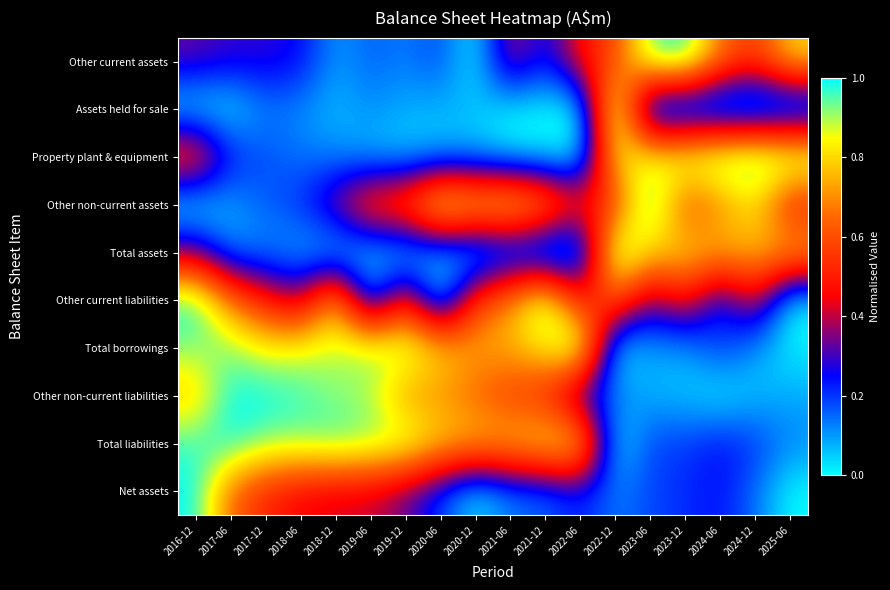

Reading left to right, what are all the values shown in this chart?

Other current assets: 2016-12=0.3	2017-06=0.3	2017-12=0.3	2018-06=0.3	2018-12=0.1	2019-06=0.2	2019-12=0.1	2020-06=0.2	2020-12=0.0	2021-06=0.4	2021-12=0.2	2022-06=0.5	2022-12=0.6	2023-06=1.0	2023-12=1.0	2024-06=0.7	2024-12=0.6	2025-06=0.8
Assets held for sale: 2016-12=0.0	2017-06=0.0	2017-12=0.1	2018-06=0.1	2018-12=0.1	2019-06=0.1	2019-12=0.1	2020-06=0.1	2020-12=0.1	2021-06=0.0	2021-12=0.0	2022-06=0.0	2022-12=1.0	2023-06=0.0	2023-12=0.0	2024-06=0.0	2024-12=0.0	2025-06=0.0
Property plant & equipment: 2016-12=0.6	2017-06=0.2	2017-12=0.2	2018-06=0.1	2018-12=0.1	2019-06=0.1	2019-12=0.0	2020-06=0.1	2020-12=0.1	2021-06=0.0	2021-12=0.0	2022-06=0.0	2022-12=0.8	2023-06=0.9	2023-12=0.9	2024-06=1.0	2024-12=1.0	2025-06=1.0
Other non-current assets: 2016-12=0.0	2017-06=0.1	2017-12=0.2	2018-06=0.2	2018-12=0.4	2019-06=0.6	2019-12=0.6	2020-06=0.9	2020-12=0.9	2021-06=0.9	2021-12=0.8	2022-06=0.5	2022-12=0.5	2023-06=1.0	2023-12=0.6	2024-06=0.7	2024-12=0.8	2025-06=0.5
Total assets: 2016-12=0.3	2017-06=0.1	2017-12=0.1	2018-06=0.1	2018-12=0.0	2019-06=0.0	2019-12=0.0	2020-06=0.1	2020-12=0.0	2021-06=0.1	2021-12=0.0	2022-06=0.0	2022-12=1.0	2023-06=0.8	2023-12=0.8	2024-06=0.8	2024-12=0.8	2025-06=0.8
Other current liabilities: 2016-12=1.0	2017-06=0.7	2017-12=0.5	2018-06=0.4	2018-12=0.8	2019-06=0.1	2019-12=0.5	2020-06=0.0	2020-12=0.6	2021-06=0.7	2021-12=1.0	2022-06=0.5	2022-12=0.6	2023-06=0.3	2023-12=0.5	2024-06=0.2	2024-12=0.5	2025-06=0.0
Total borrowings: 2016-12=0.9	2017-06=0.9	2017-12=0.8	2018-06=0.9	2018-12=0.9	2019-06=0.9	2019-12=0.9	2020-06=0.8	2020-12=0.7	2021-06=0.8	2021-12=0.8	2022-06=1.0	2022-12=0.0	2023-06=0.1	2023-12=0.1	2024-06=0.2	2024-12=0.1	2025-06=0.0
Other non-current liabilities: 2016-12=0.8	2017-06=1.0	2017-12=1.0	2018-06=1.0	2018-12=0.9	2019-06=0.9	2019-12=0.7	2020-06=0.7	2020-12=0.6	2021-06=0.6	2021-12=0.5	2022-06=0.2	2022-12=0.1	2023-06=0.1	2023-12=0.1	2024-06=0.0	2024-12=0.1	2025-06=0.1
Total liabilities: 2016-12=1.0	2017-06=1.0	2017-12=0.9	2018-06=0.9	2018-12=1.0	2019-06=0.9	2019-12=0.9	2020-06=0.8	2020-12=0.8	2021-06=0.8	2021-12=0.9	2022-06=0.9	2022-12=0.0	2023-06=0.2	2023-12=0.2	2024-06=0.2	2024-12=0.2	2025-06=0.1
Net assets: 2016-12=1.0	2017-06=0.6	2017-12=0.5	2018-06=0.4	2018-12=0.4	2019-06=0.4	2019-12=0.3	2020-06=0.2	2020-12=0.0	2021-06=0.1	2021-12=0.1	2022-06=0.2	2022-12=0.1	2023-06=0.2	2023-12=0.2	2024-06=0.2	2024-12=0.1	2025-06=0.0